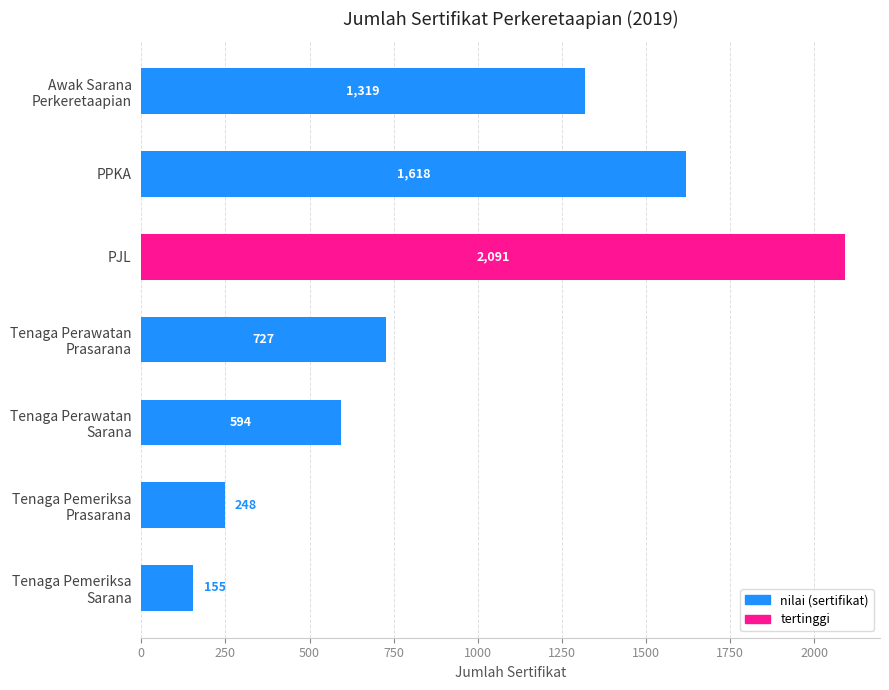

How many bars are there in total?

7